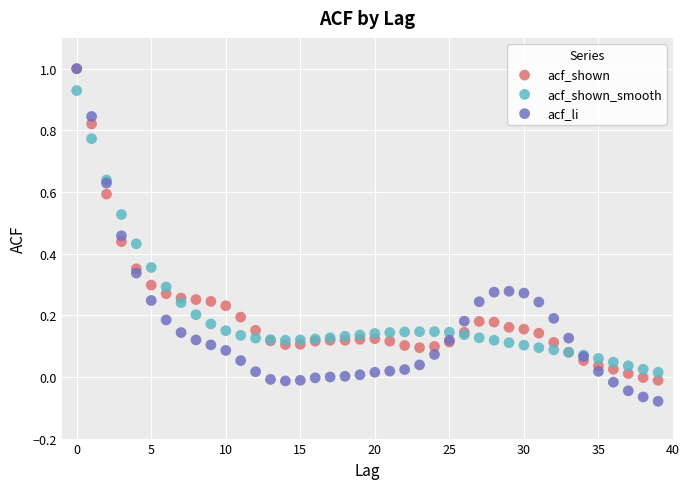

What are all the series names shown in the legend?

acf_shown, acf_shown_smooth, acf_li